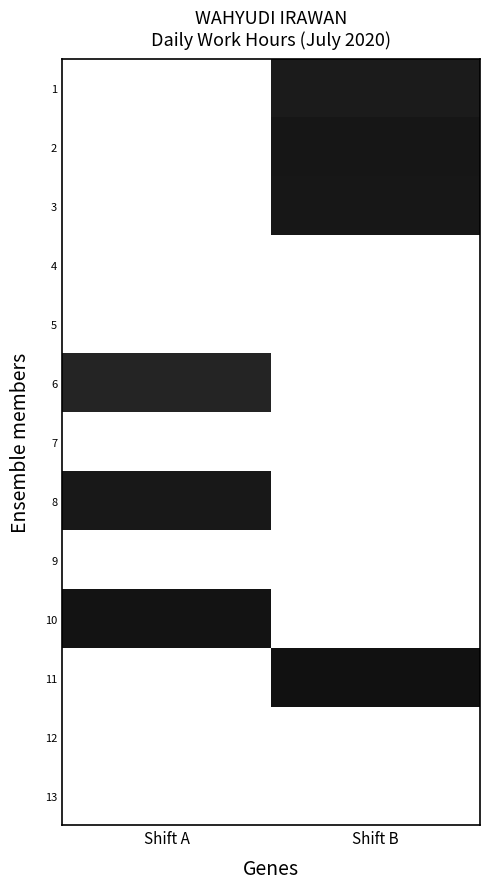

How many distinct data groups are displayed?

13